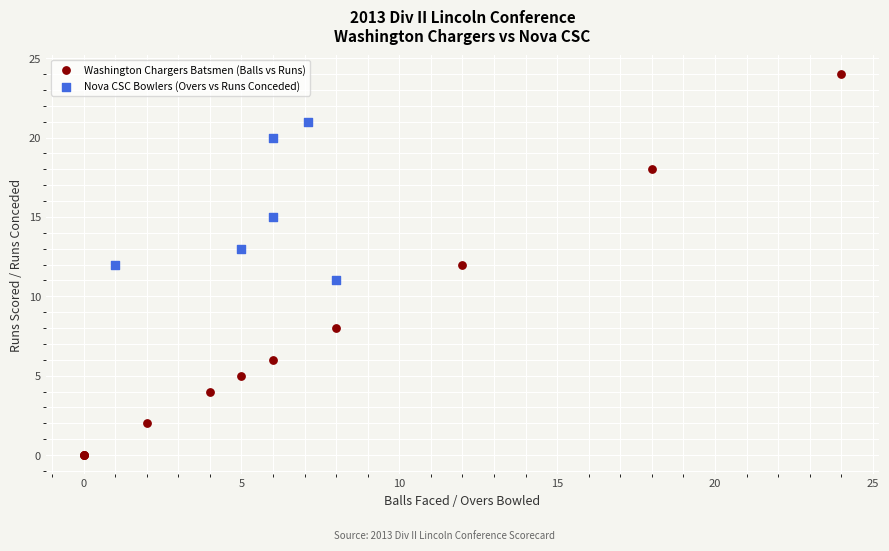

Which series has the largest Y range (max minus min)?

Washington Chargers Batsmen (Balls vs Runs)